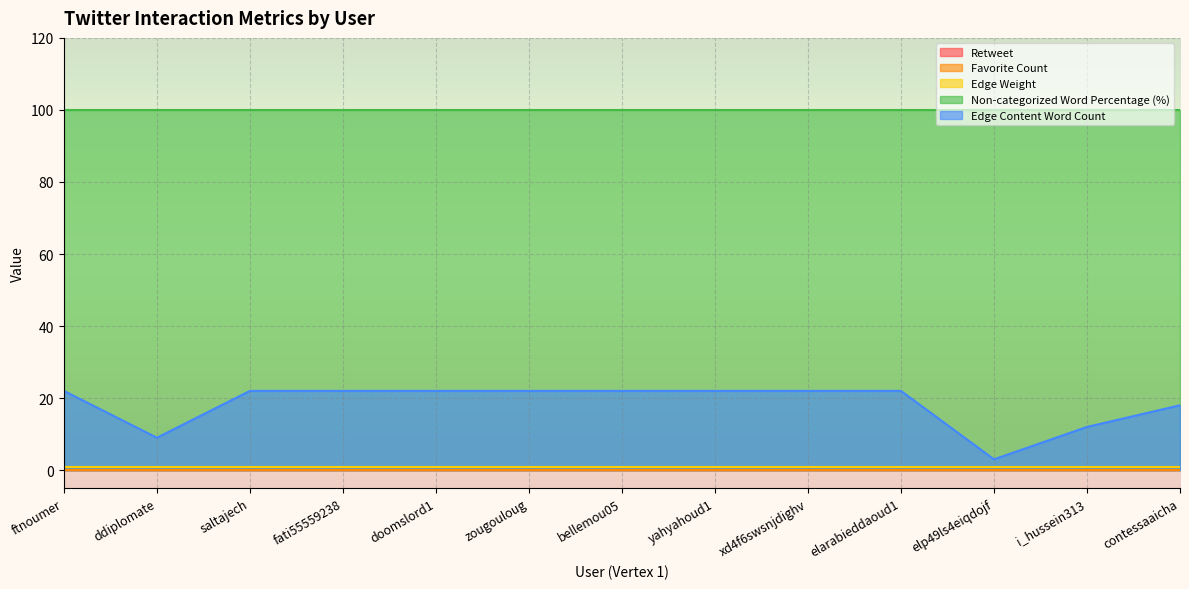

What is the sum of the Edge Weight values at ddiplomate and bellemou05?

2